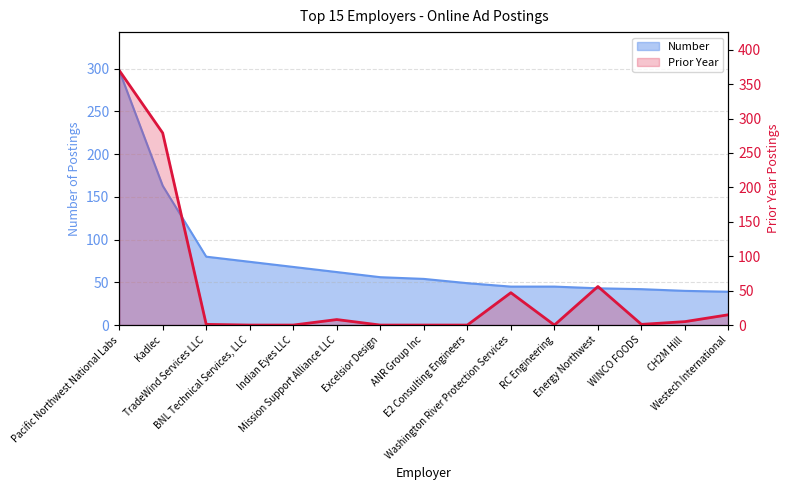

Which series has the widest spread of values?

Prior Year